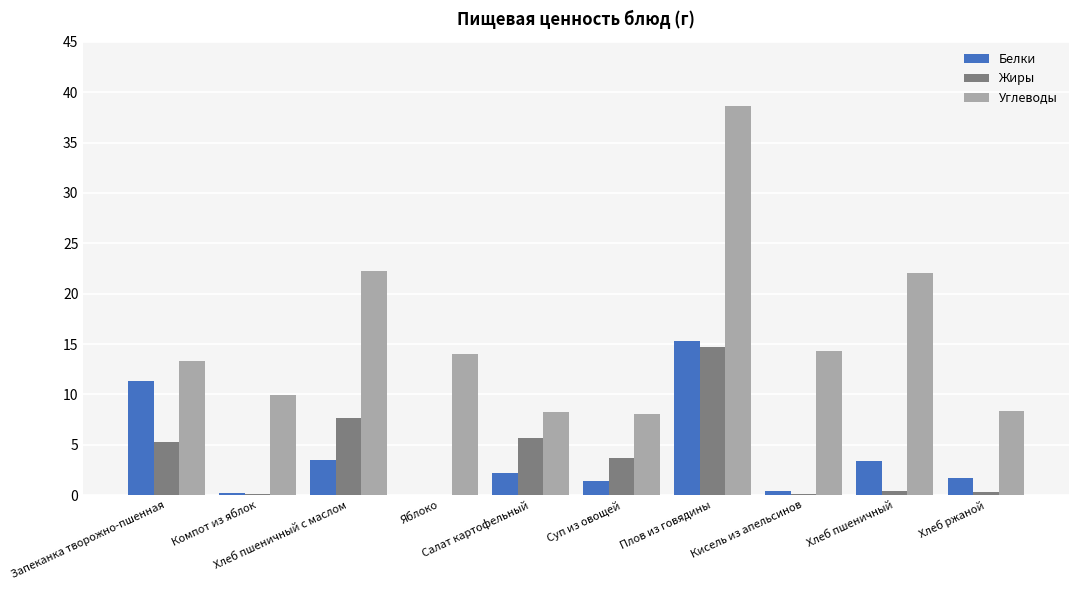

What is the sum of all Жиры values?

38.0